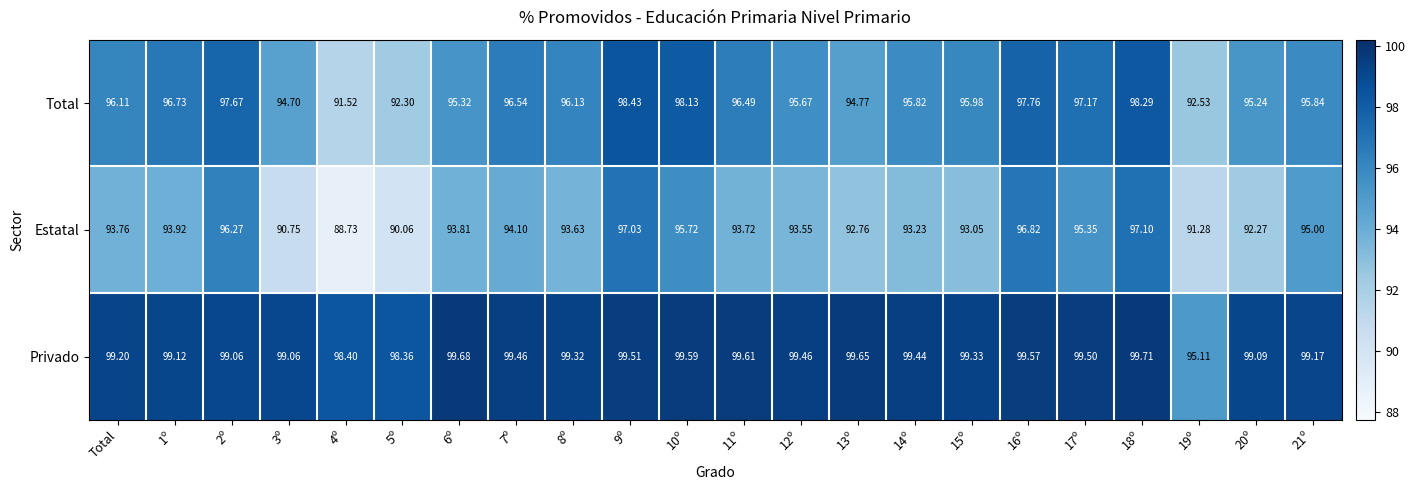

Rank the series at 6º from highest to lowest value.

Privado, Total, Estatal